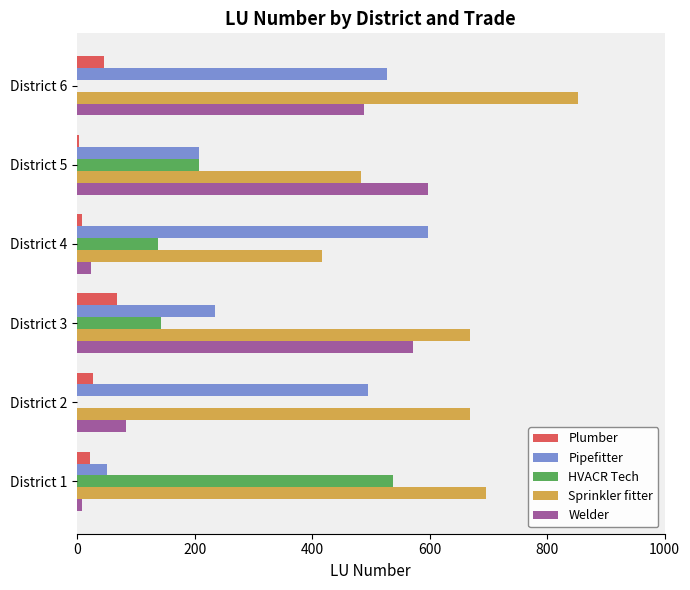

Which series has the widest spread of values?

Welder